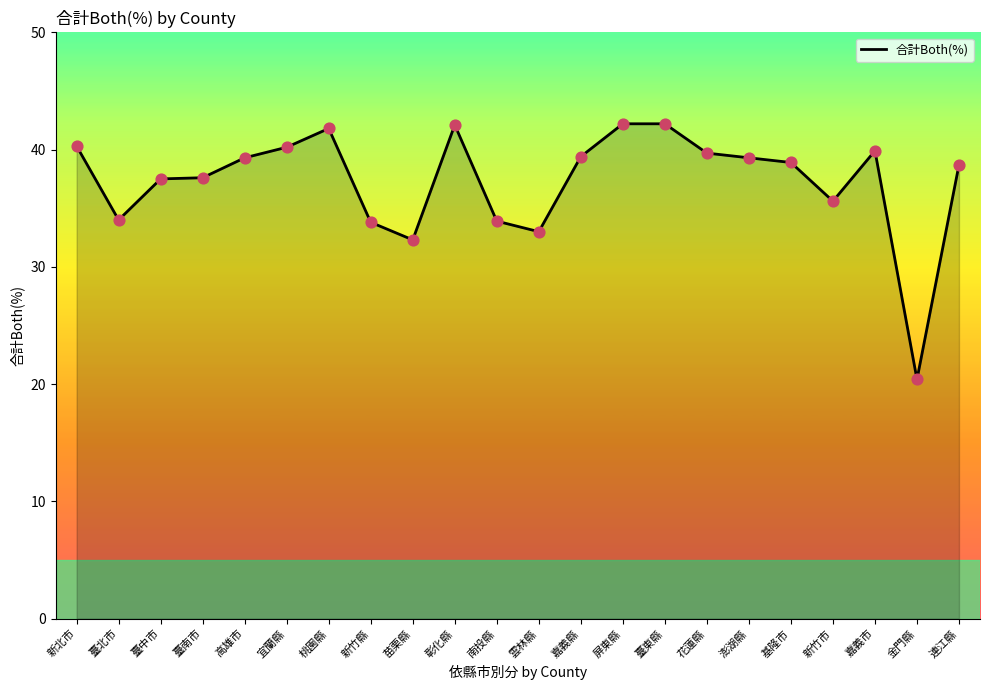

Between 苗栗縣 and 桃園縣, which is larger?

桃園縣